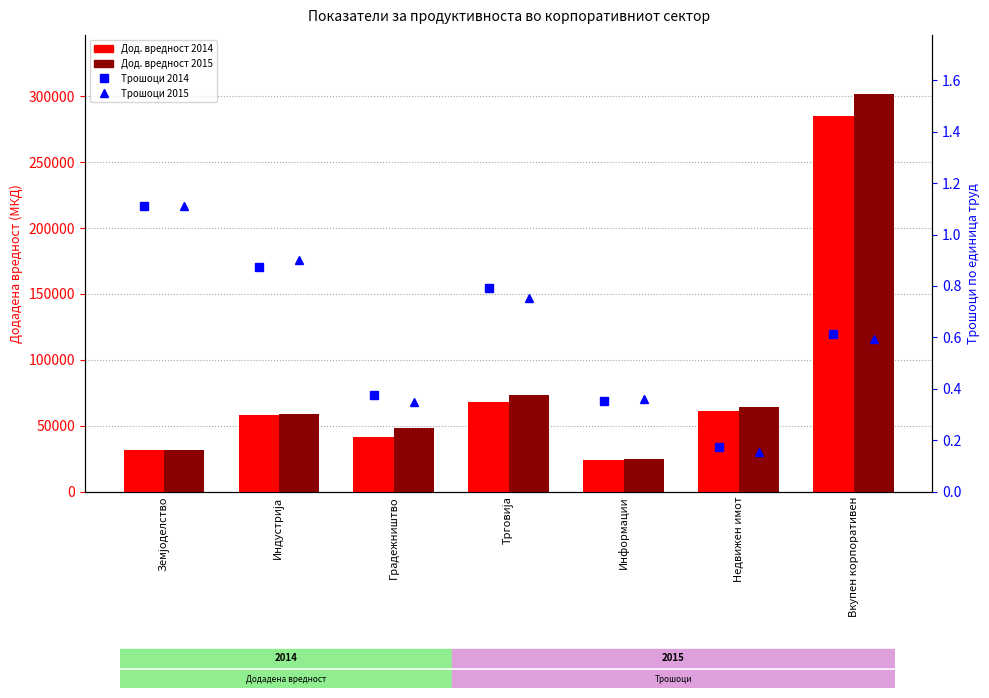

Which category has the highest value in the Дод. вредност 2014 series?

Вкупен корпоративен